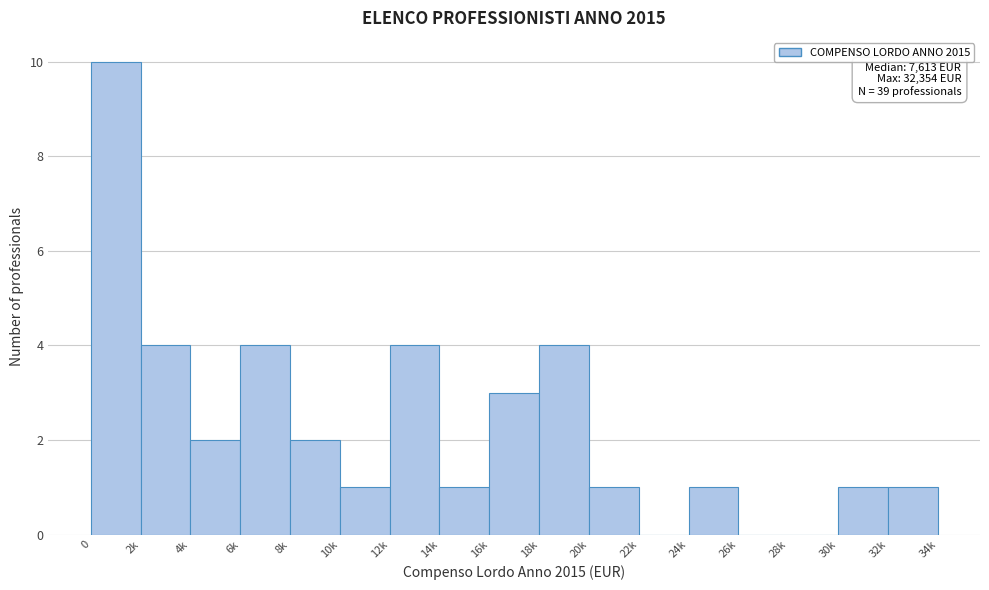

Reading right to left, transcribe all the data shown in this chart.

32k=1	30k=1	28k=0	26k=0	24k=1	22k=0	20k=1	18k=4	16k=3	14k=1	12k=4	10k=1	8k=2	6k=4	4k=2	2k=4	0=10